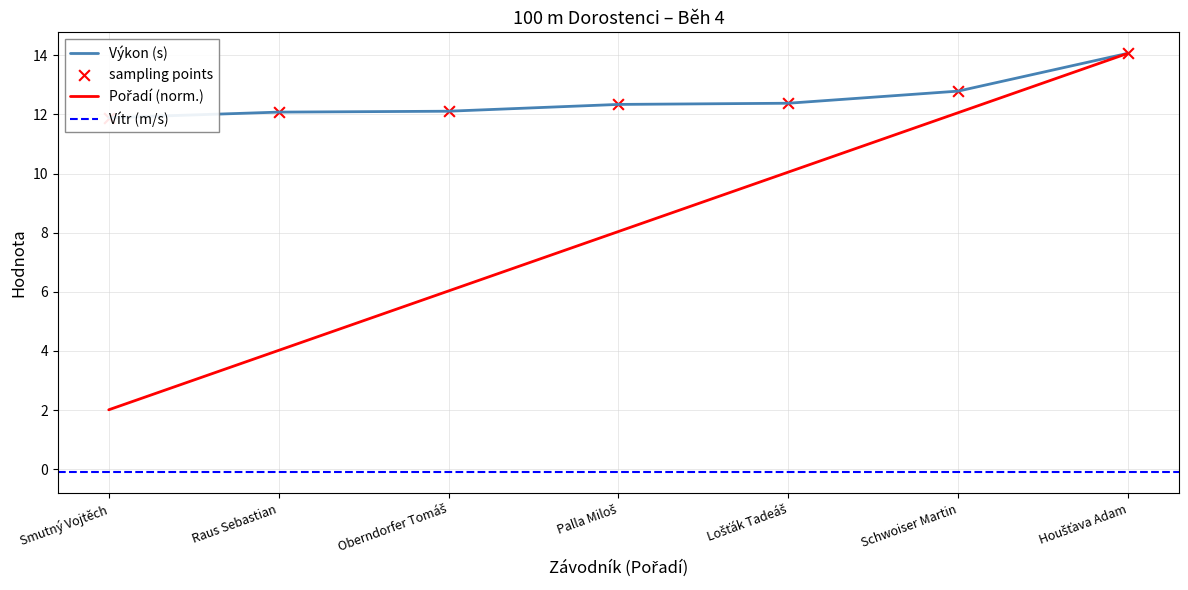

At how many categories does at least one series exceed 7?

7